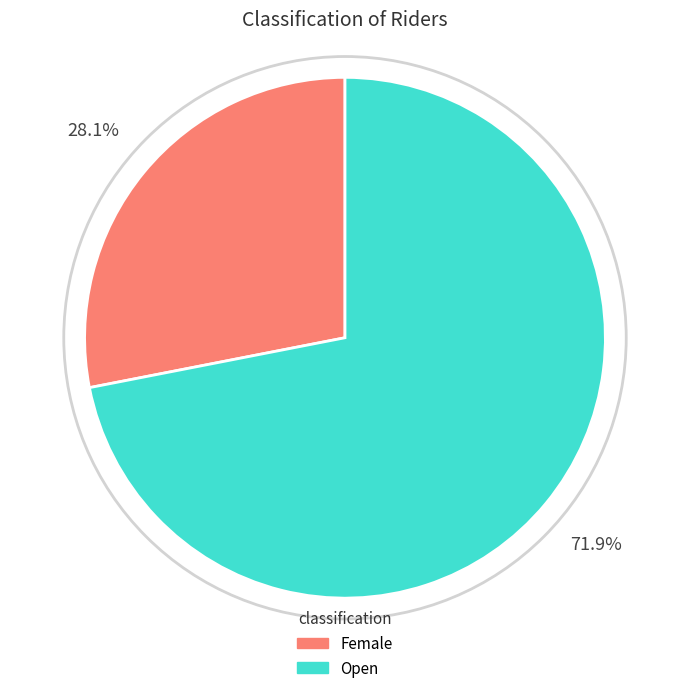

Which has a higher value, Open or Female?

Open